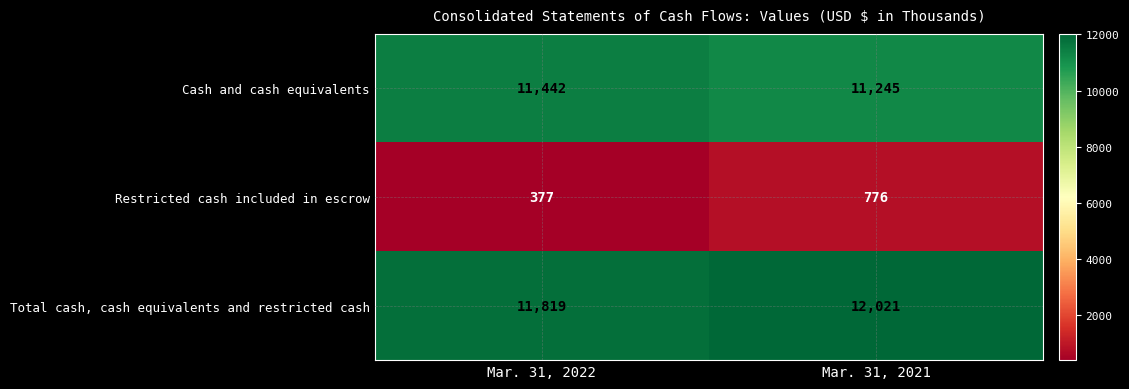

What is the greatest value displayed?

12021